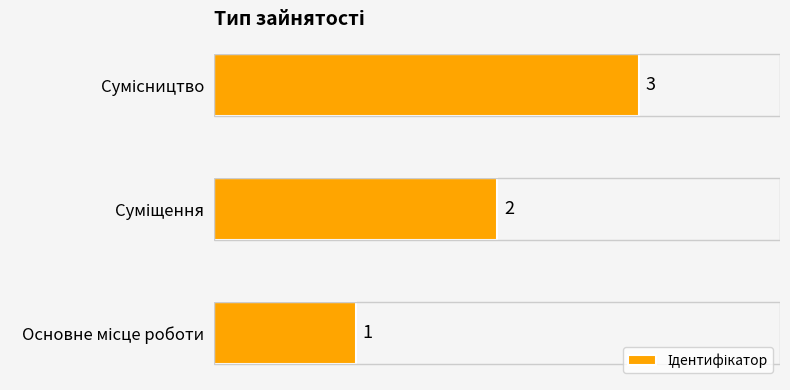

Are the bars horizontal?

Yes